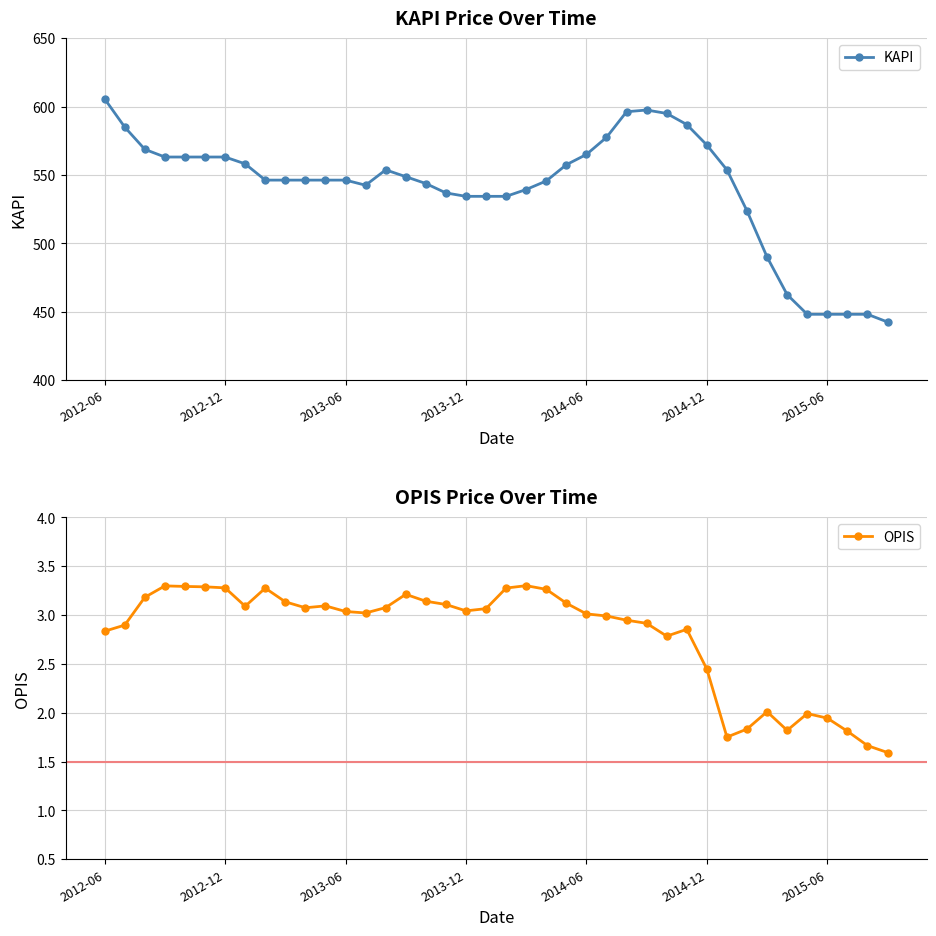

Which category has the highest value across all series?

2012-06